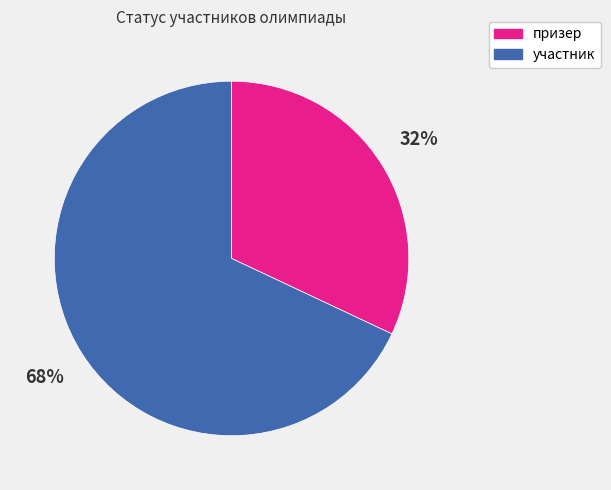

Is it true that призер is 32% of the pie?

True